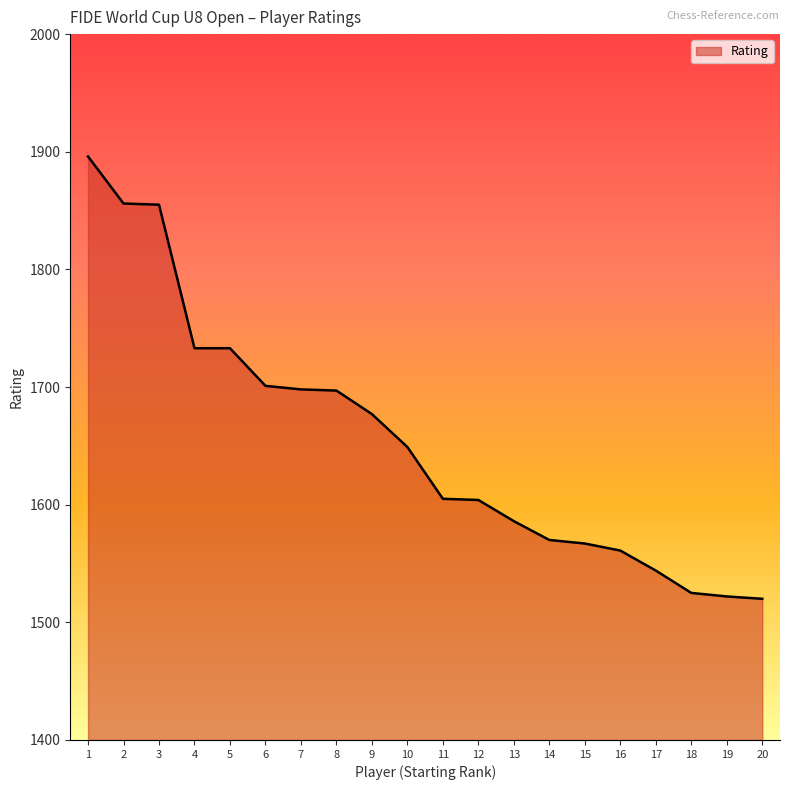

True or false: the data shows 1586 at 13.

True